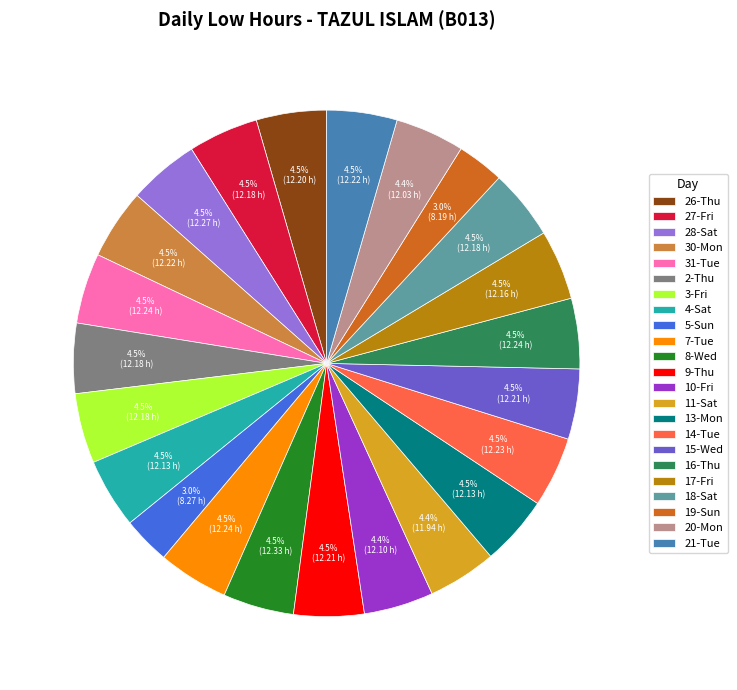

Do 15-Wed and 19-Sun together represent more than half of the pie?

No